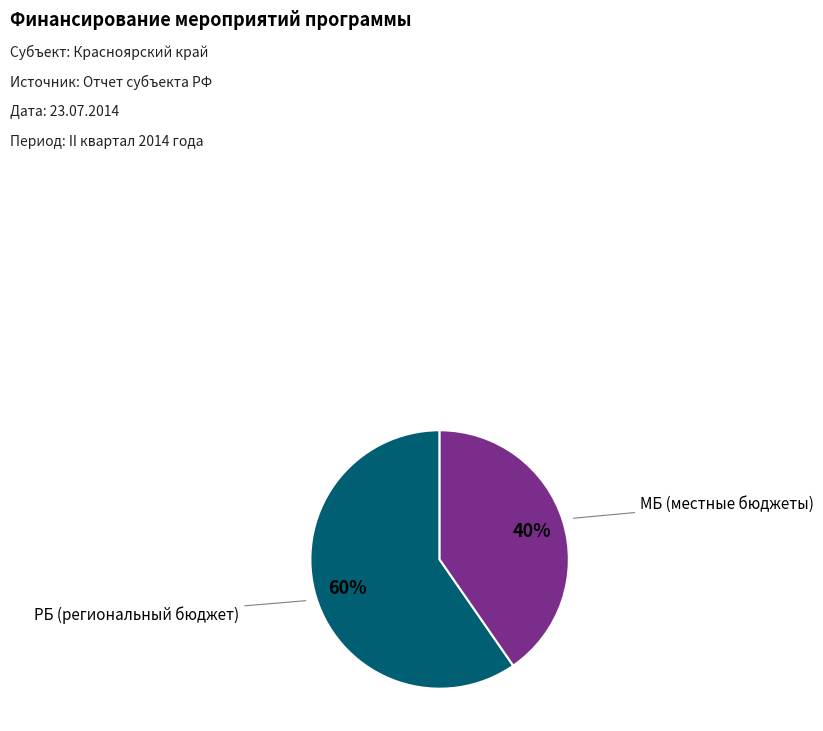

Is there a majority slice in this chart?

Yes